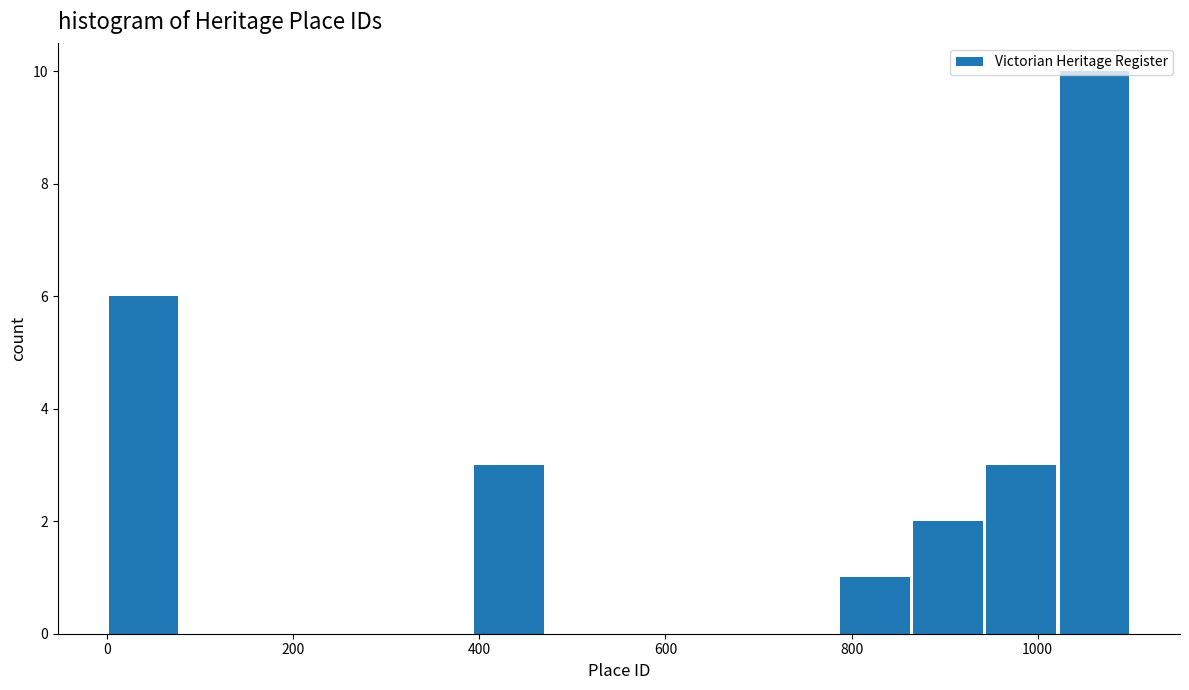

Around what value on the x-axis is the tallest bar? Give the approximate position of its centre, as read against the axis.

1060